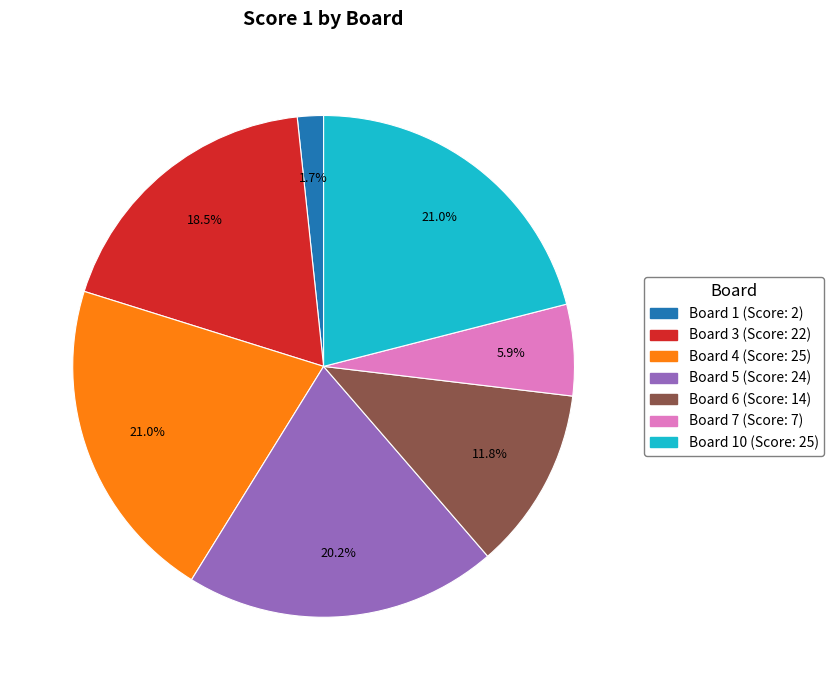

How many segments does this pie chart have?

7